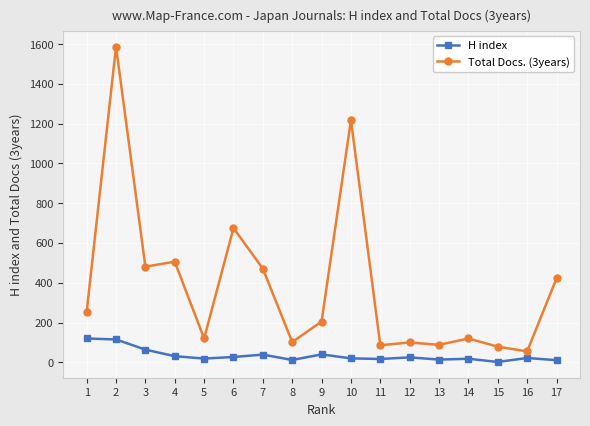

List the series in order of their peak value, lowest first.

H index, Total Docs. (3years)